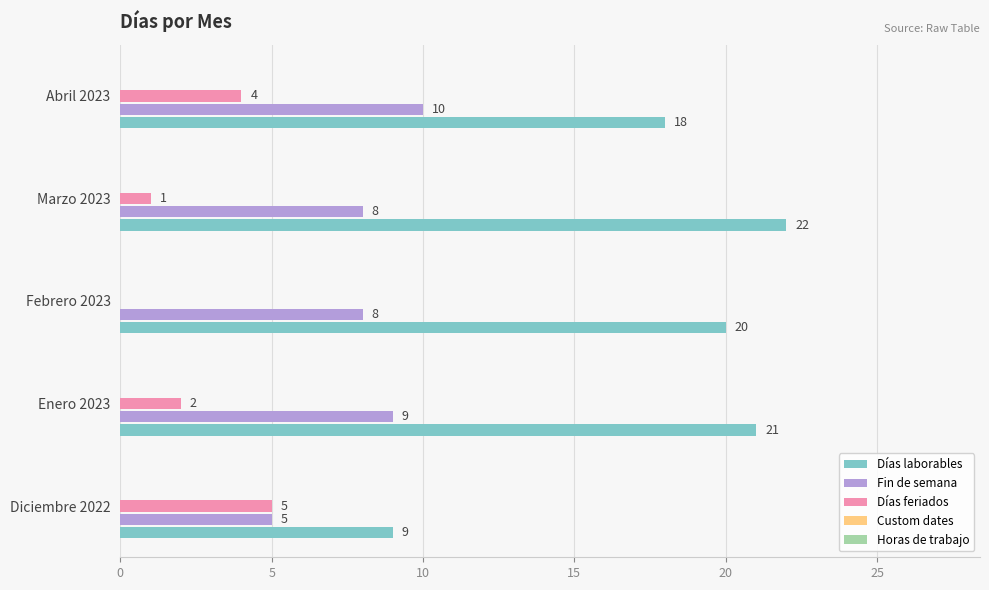

The Fin de semana series shows 9 at Enero 2023. True or false?

True